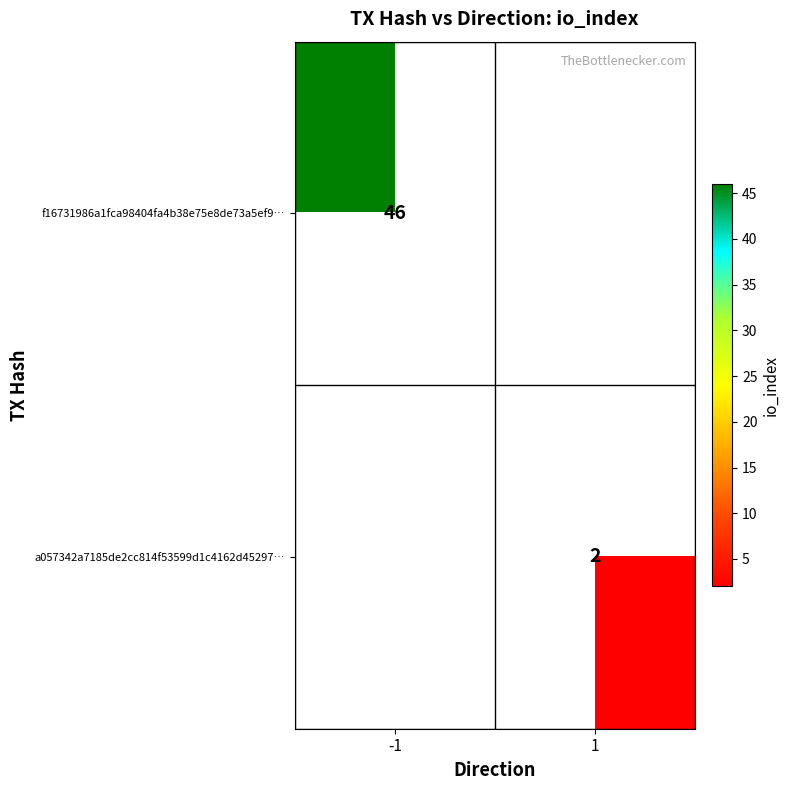

The a057342a7185de2cc814f53599d1c4162d45297… series shows 3 at 1. True or false?

False